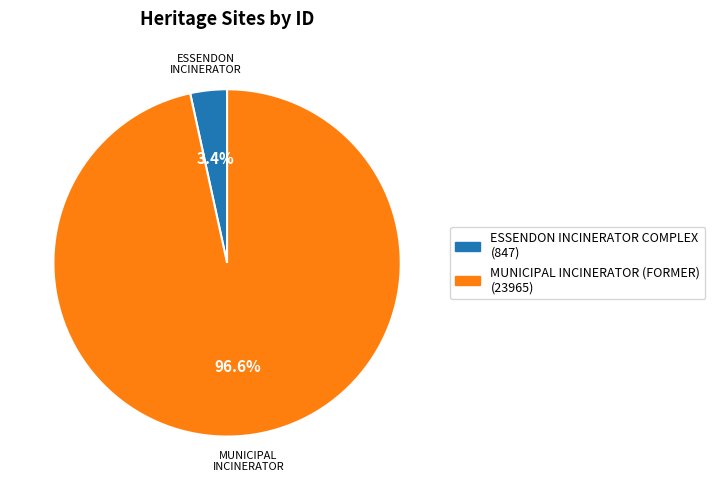

Is it true that MUNICIPAL INCINERATOR (FORMER) is 84% of the pie?

False